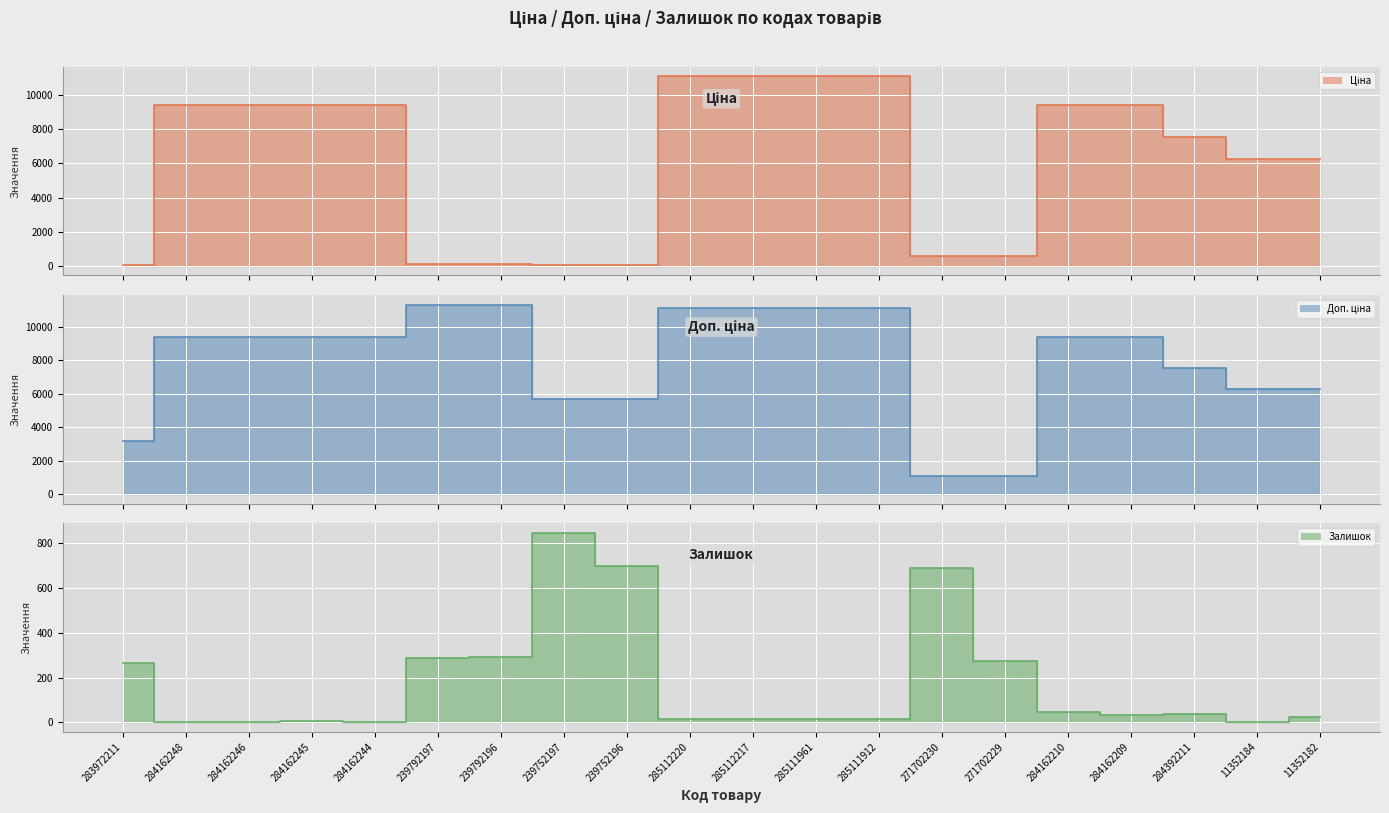

Between which two adjacent categories do Ціна and Залишок first intersect?

283972211 and 284162248